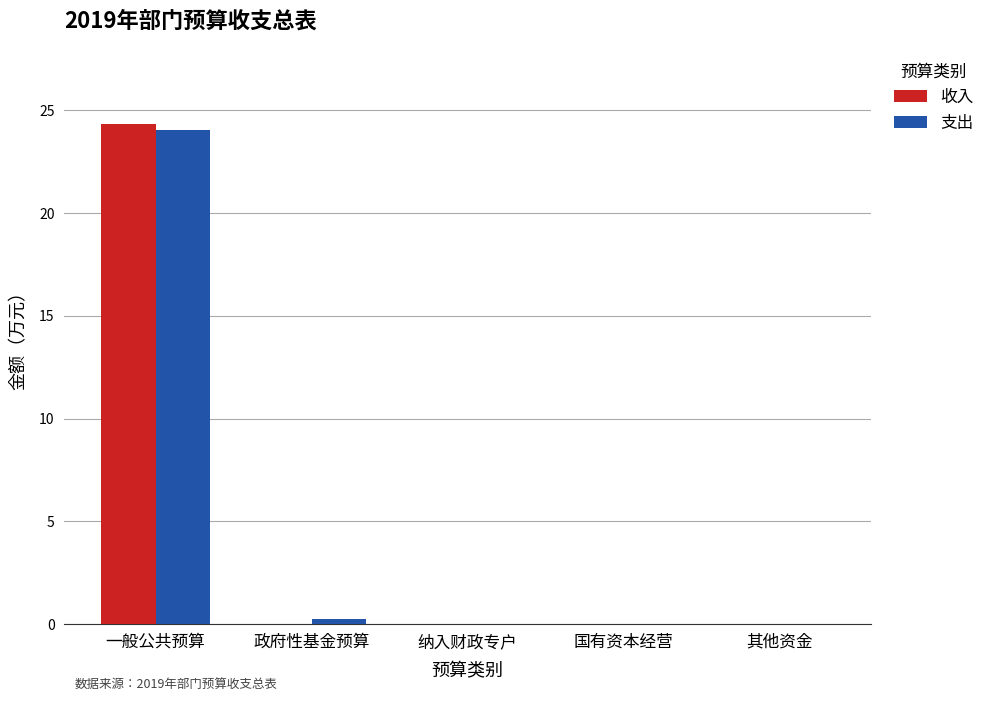

What is the sum of the 支出 values at 一般公共预算 and 纳入财政专户?

24.1